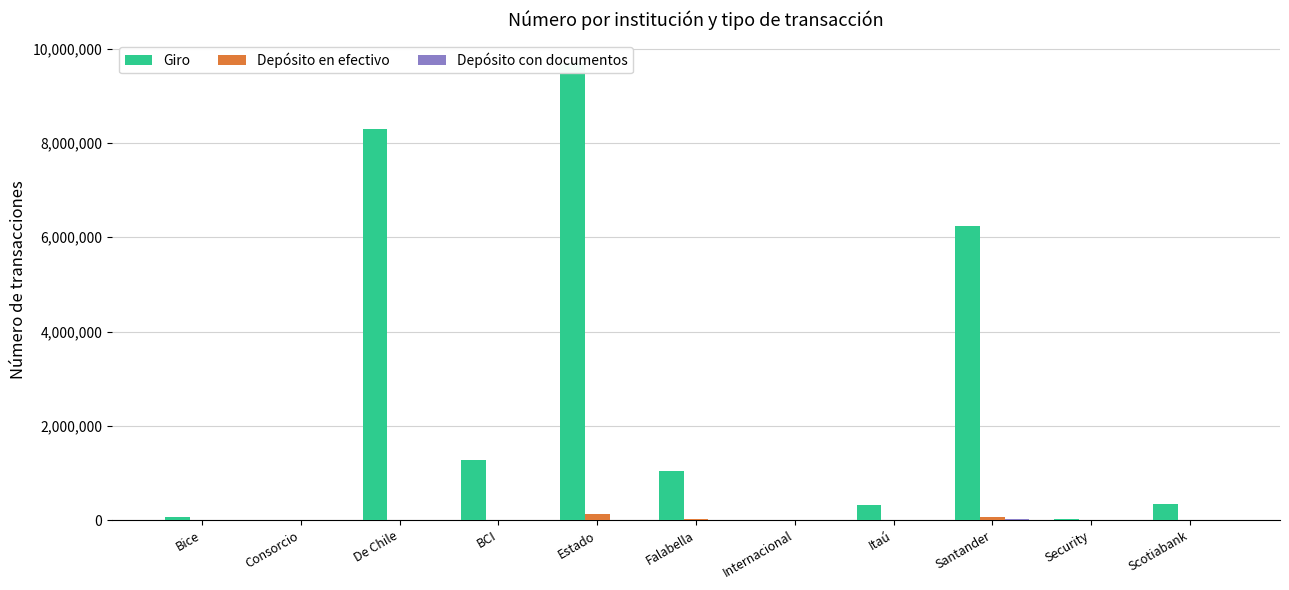

What is the spread (max minus min) of values at Internacional?

2753